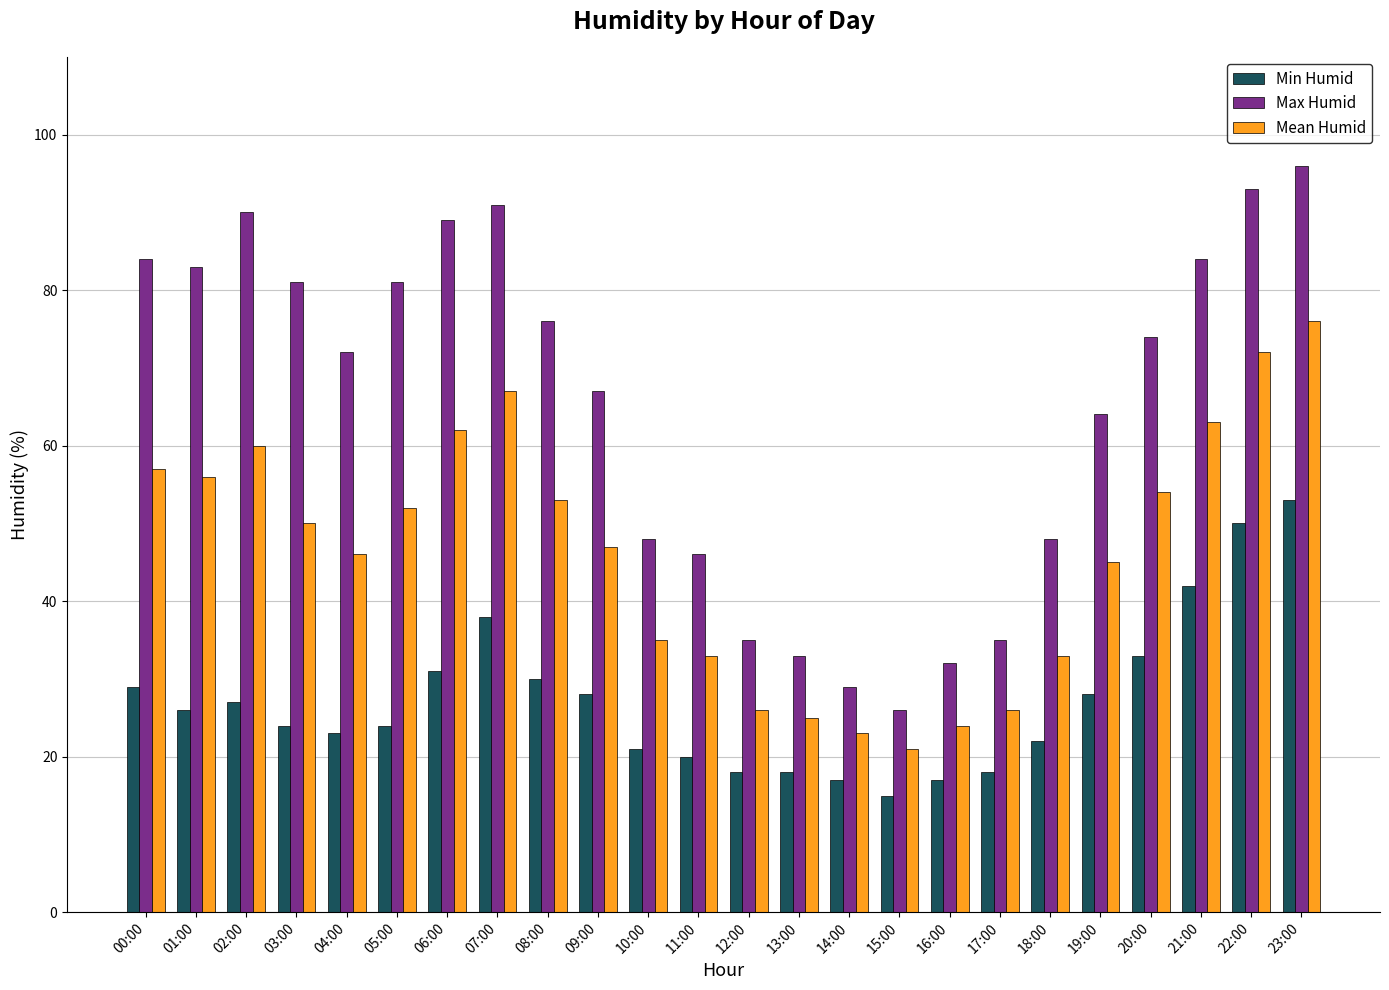

Are the bars horizontal?

No